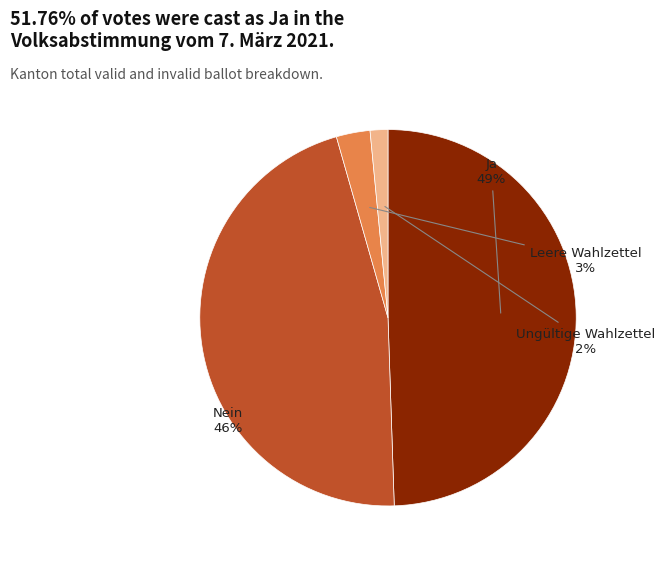

Which has a higher value, Leere Wahlzettel or Nein?

Nein